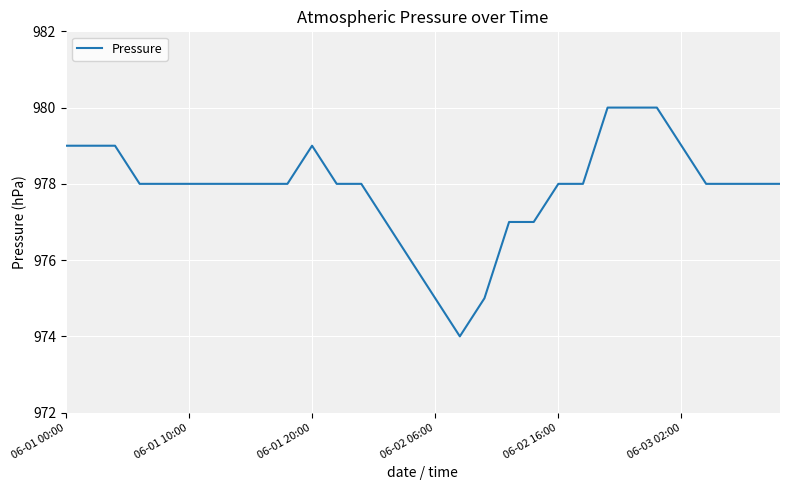

What is the greatest value displayed?

980